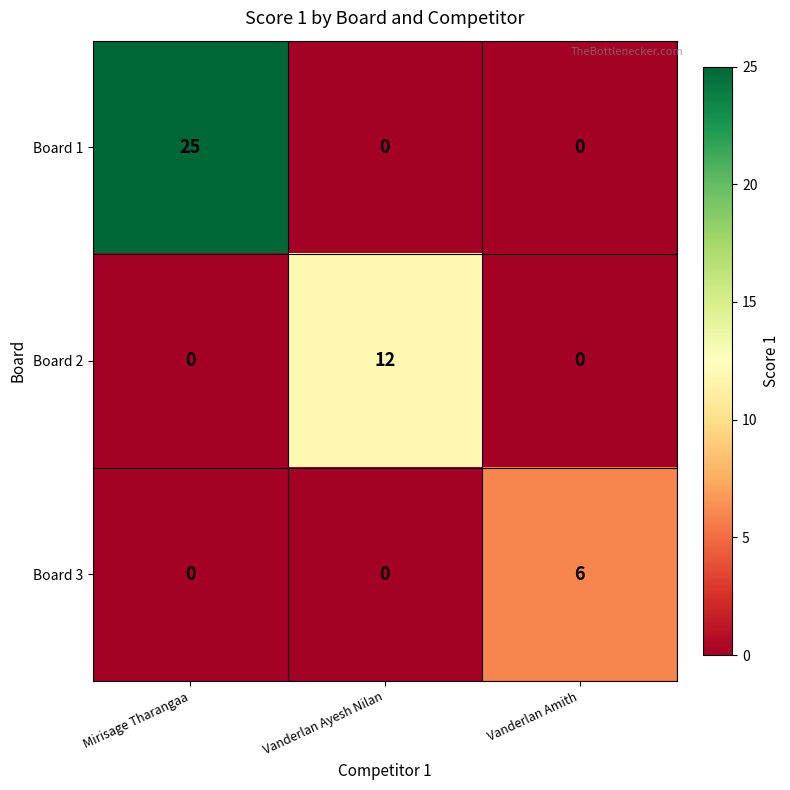

Reading left to right, list all the values displayed in this chart.

Board 1: Mirisage Tharangaa=25	Vanderlan Ayesh Nilan=0	Vanderlan Amith=0
Board 2: Mirisage Tharangaa=0	Vanderlan Ayesh Nilan=12	Vanderlan Amith=0
Board 3: Mirisage Tharangaa=0	Vanderlan Ayesh Nilan=0	Vanderlan Amith=6